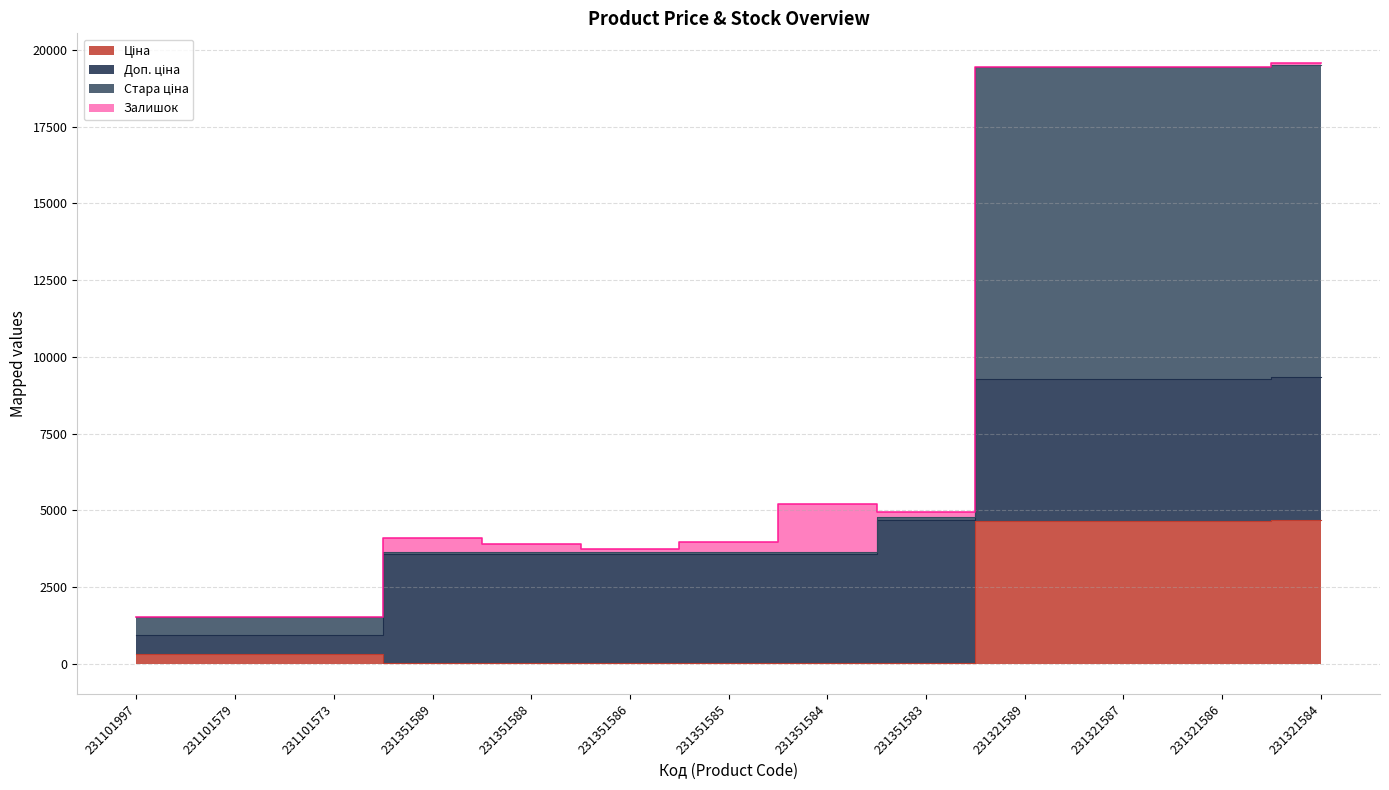

True or false: Стара ціна and Ціна cross at least once.

False